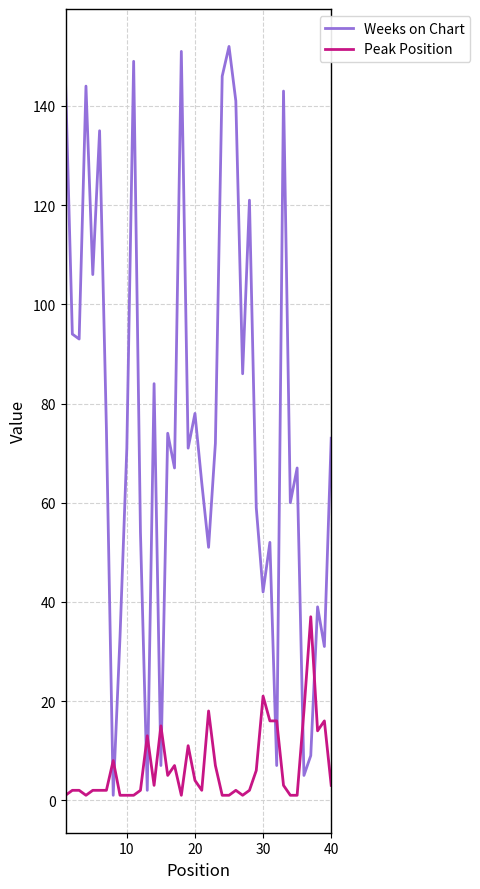

Which series has the largest range (max minus min)?

Weeks on Chart